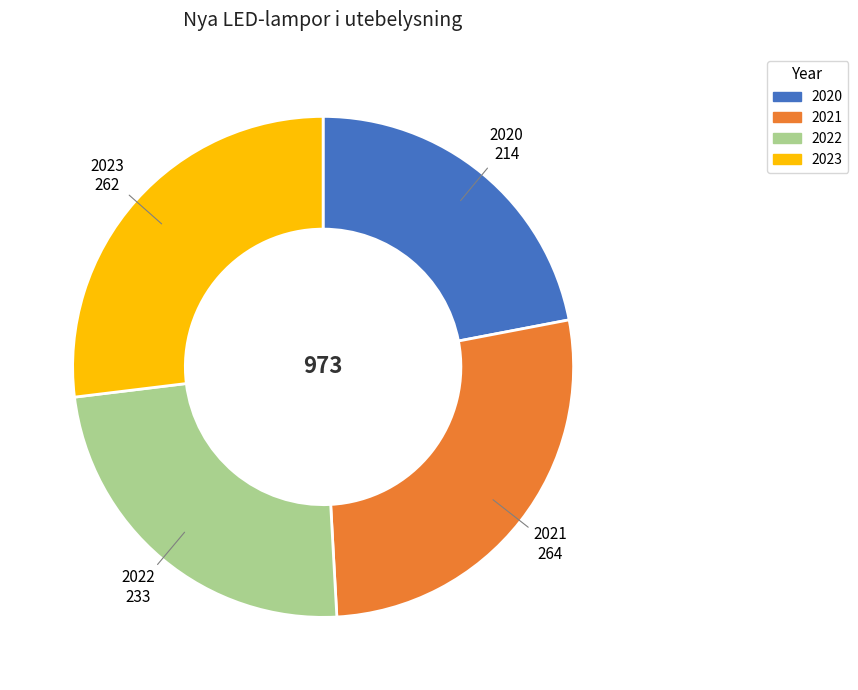

Is there any slice that represents more than half of the pie?

No